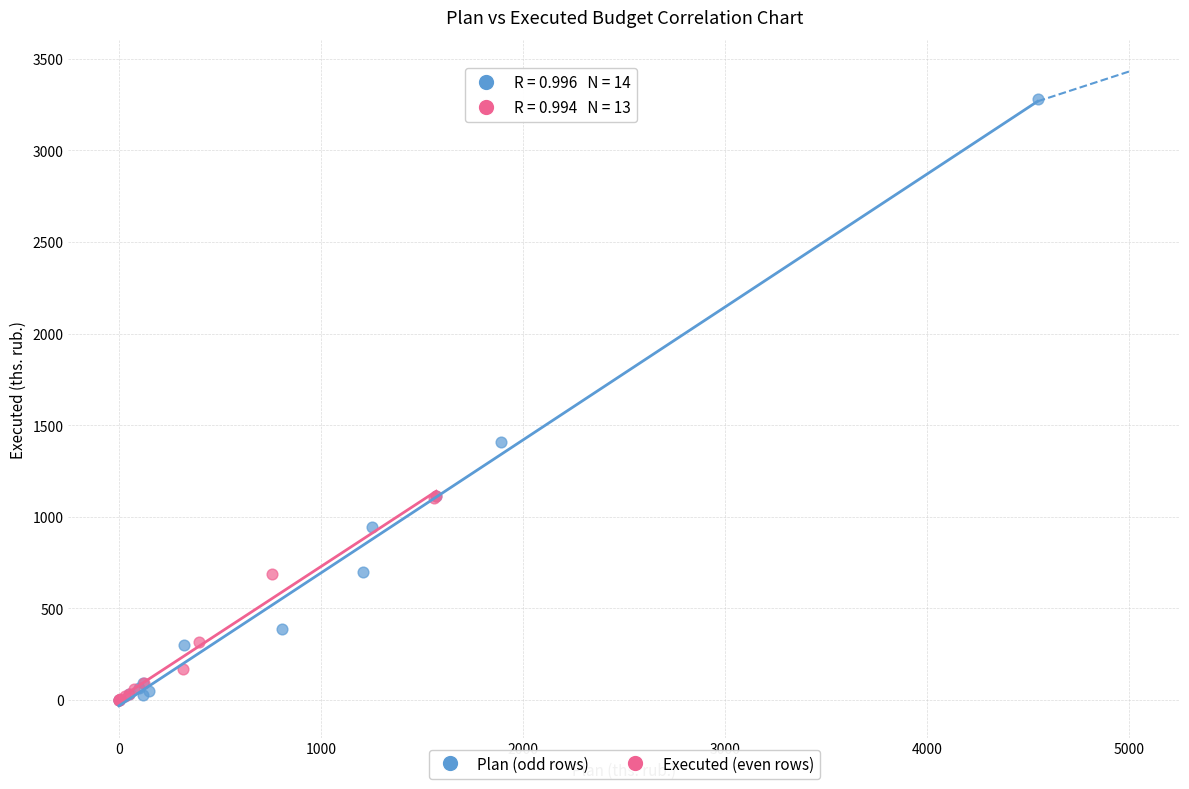

Which series contains the highest Y value?

Plan (odd rows)